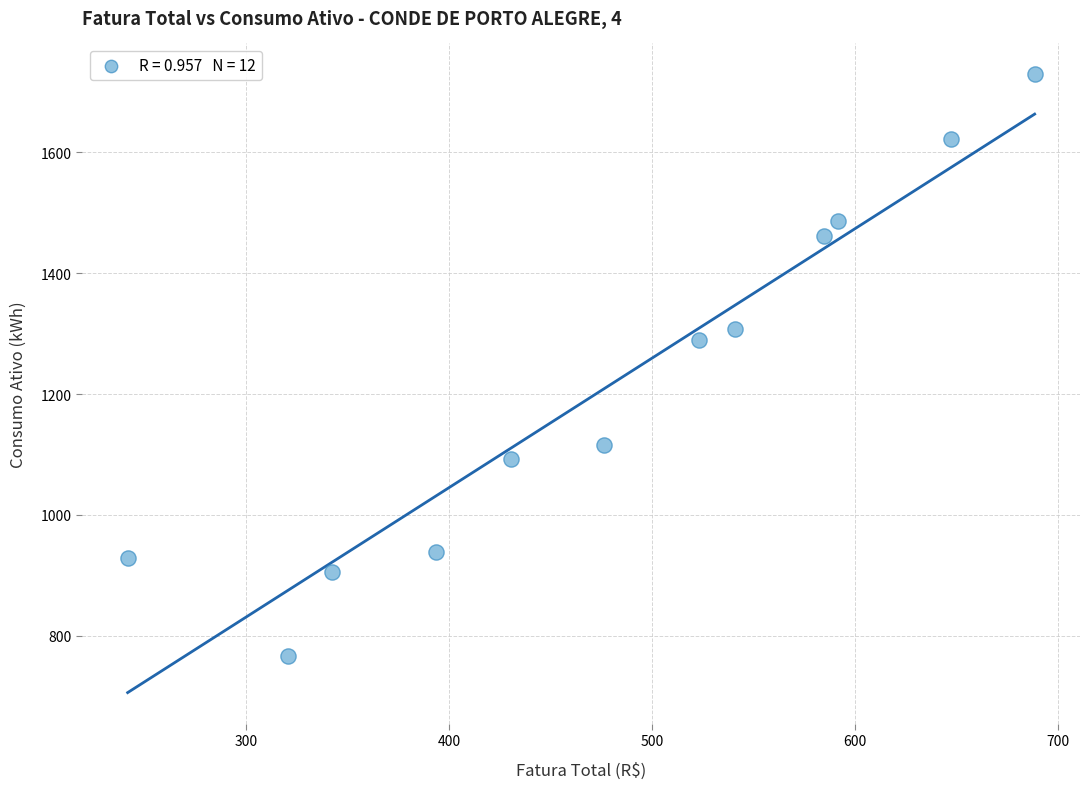

What Y value in the scatter plot is closest to 1247?

1290